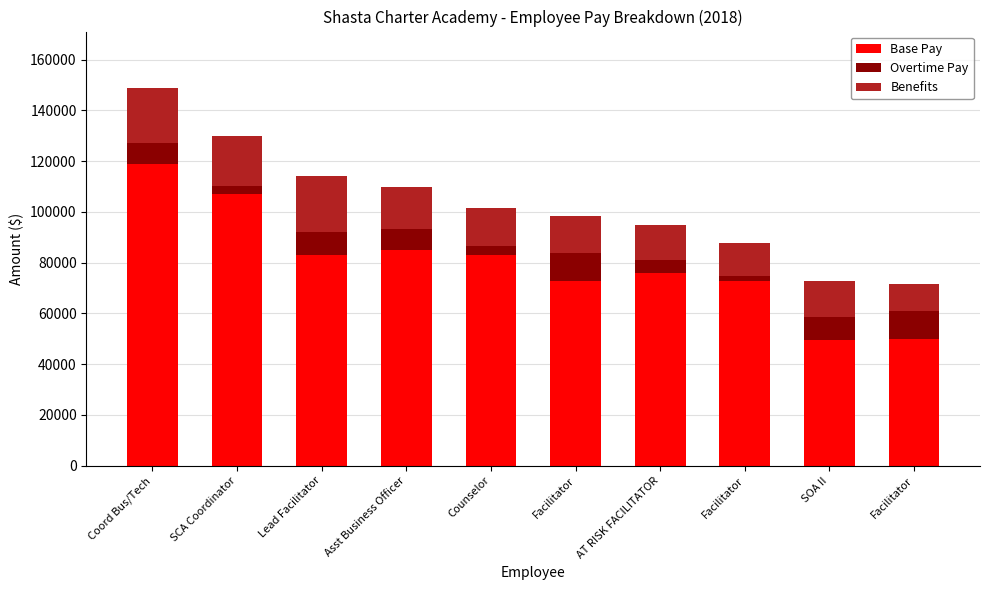

True or false: Benefits has a value of 14827.9 at Facilitator.

True